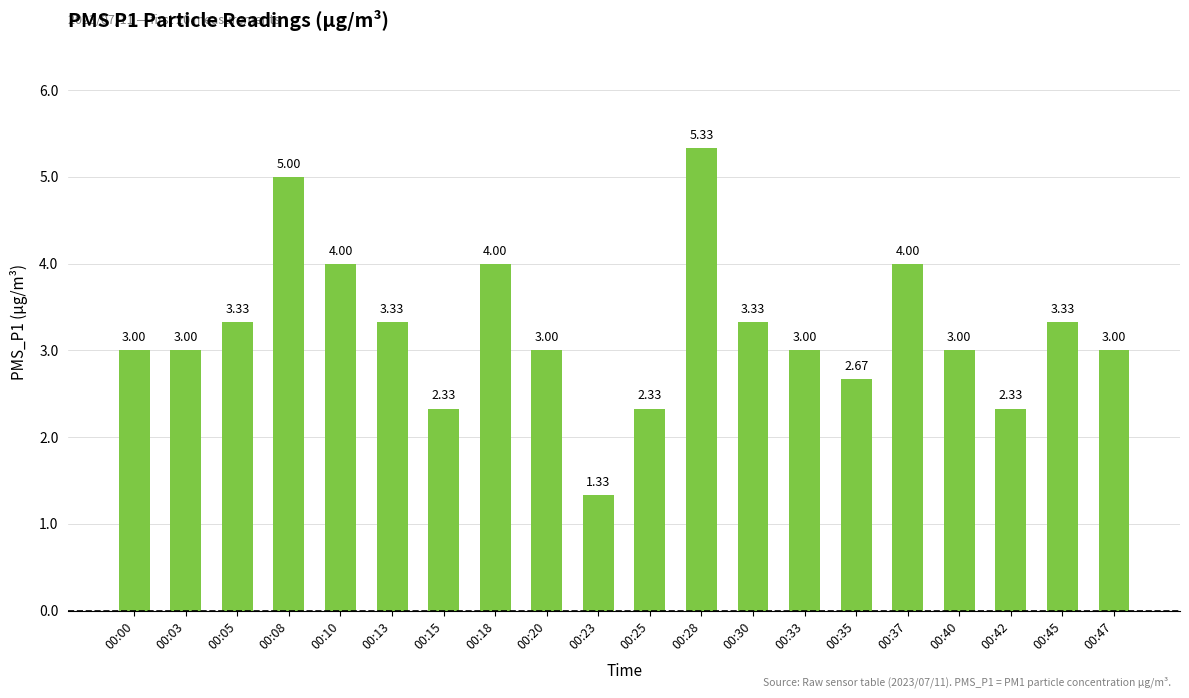

What is the average value?

3.2